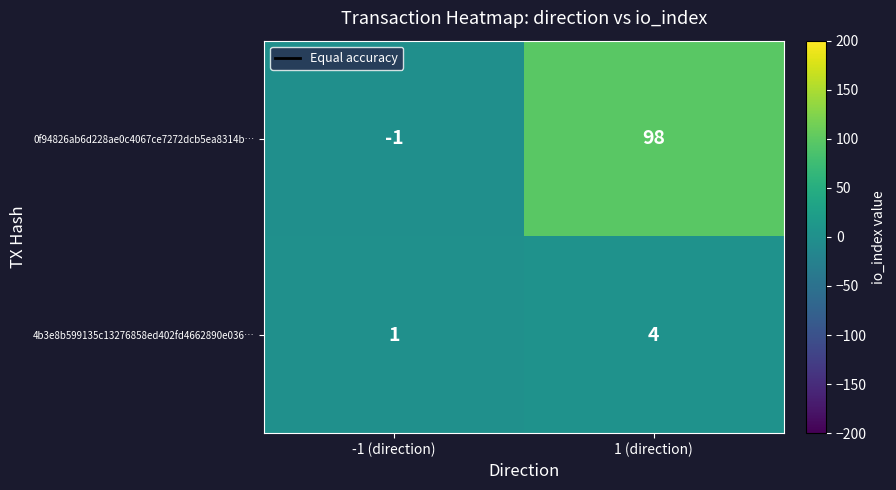

What is the sum of all 4b3e8b599135c13276858ed402fd4662890e036… values?

5